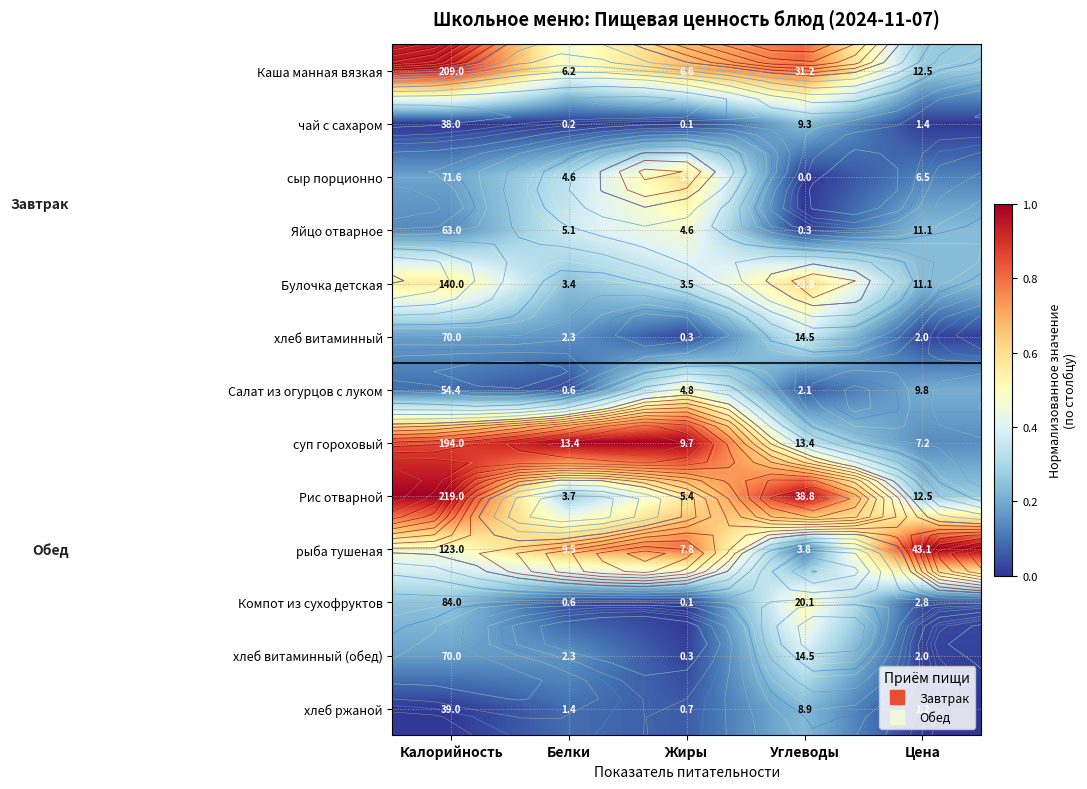

At how many categories does at least one series exceed 0?

5